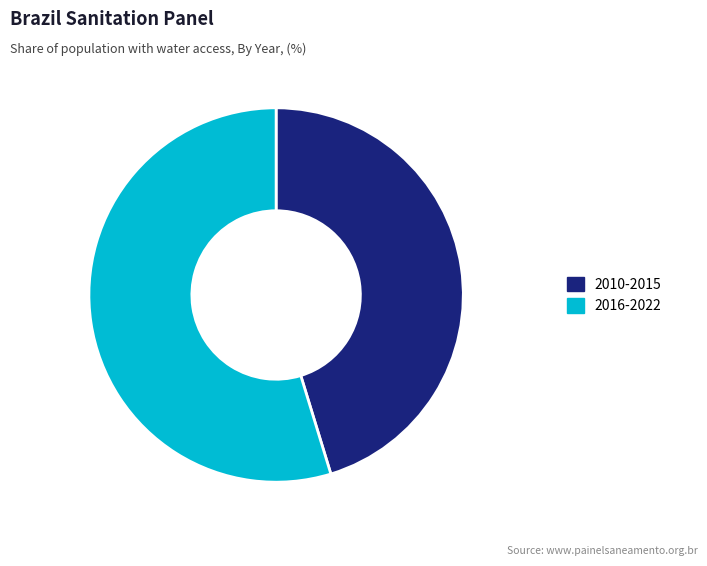

What is the largest slice in the pie chart?

2016-2022